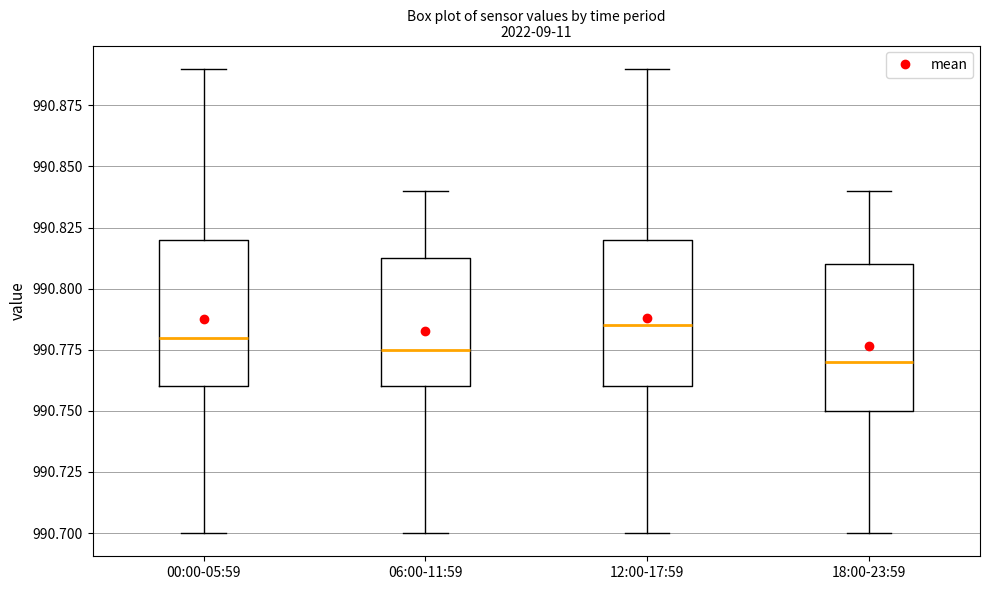

Where does the median line of the box for 00:00-05:59 sit on the y-axis? The values are not printed on the chart, so give them approximately, as read against the axis.

990.780